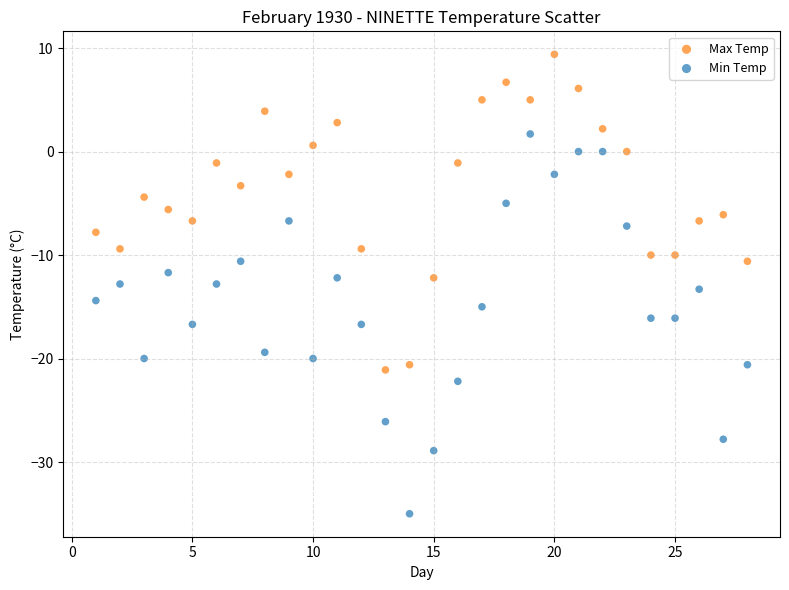

Which series reaches the maximum Y coordinate?

Max Temp